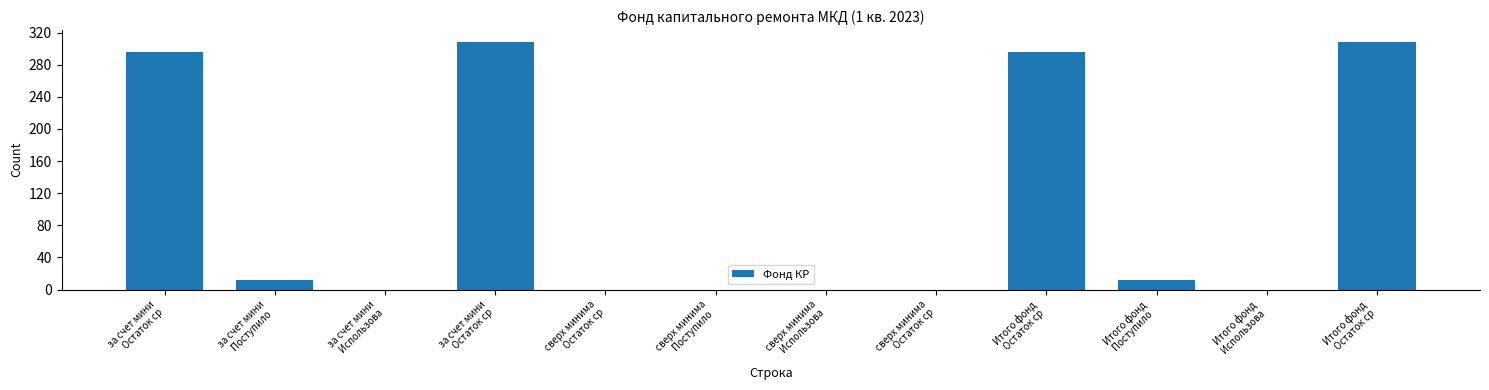

How many categories are shown in the chart?

12